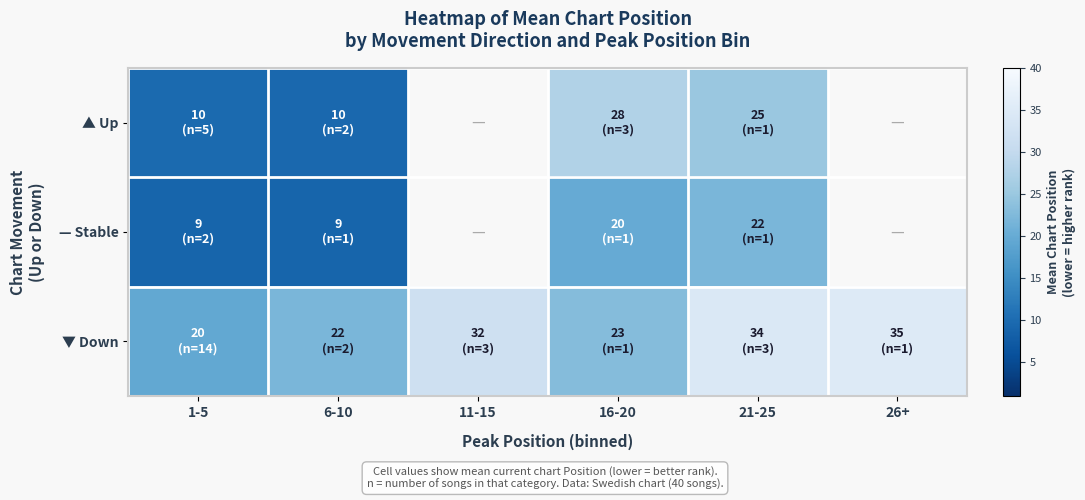

What is the lowest value of the ▼ Down series?

19.6